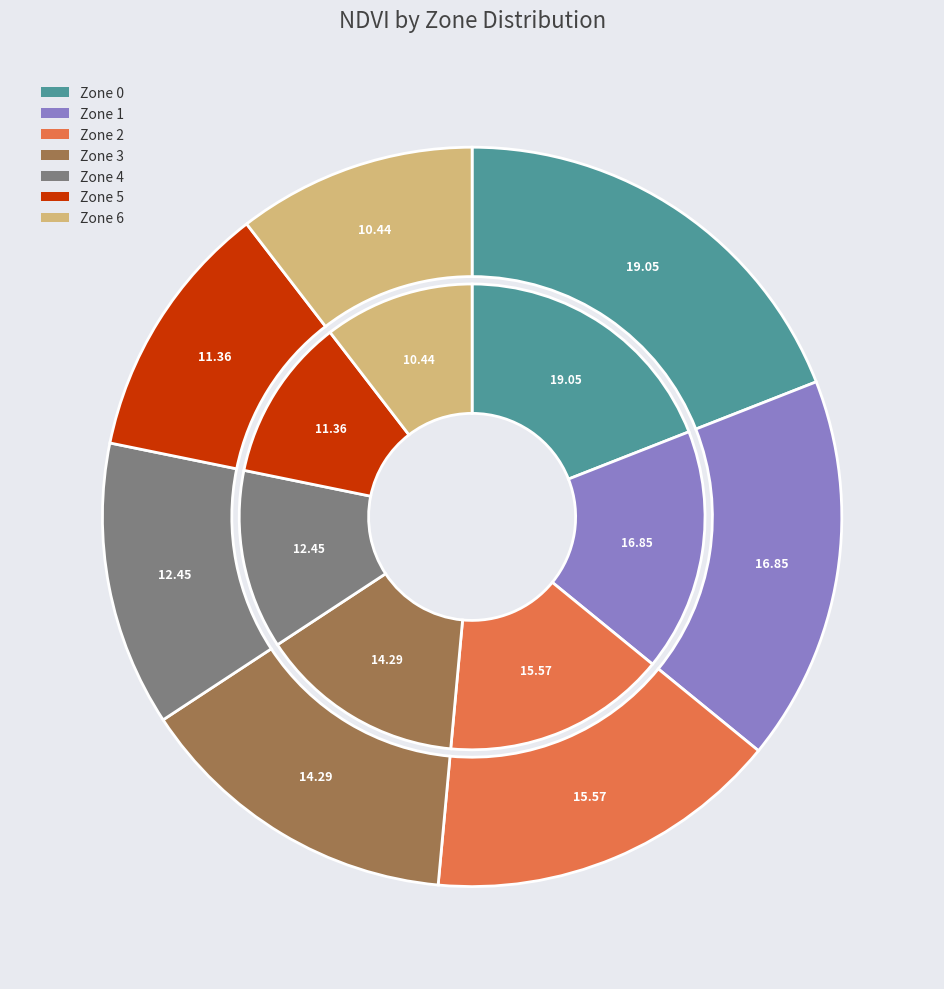

Between Zone 0 and Zone 1, which is larger?

Zone 0